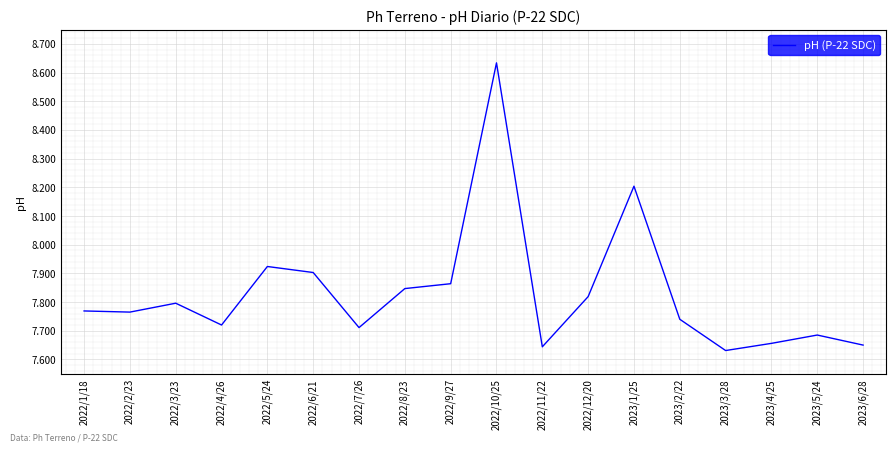

Which category has the highest value across all series?

2022/10/25